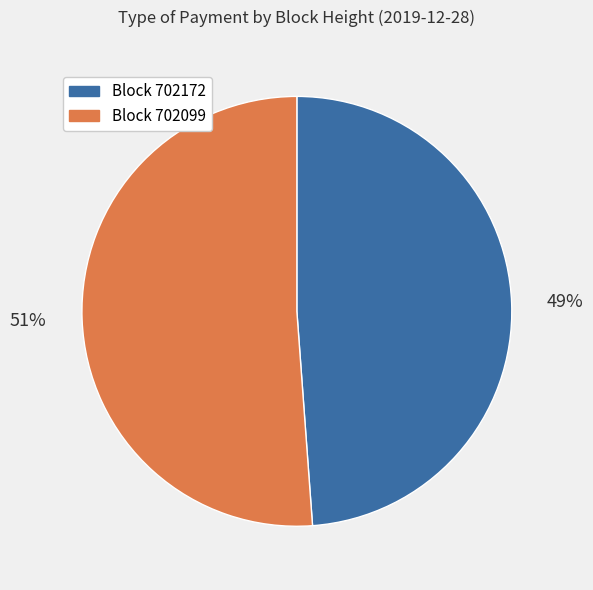

What percentage is the Block 702099 slice, to the nearest percent?

51%